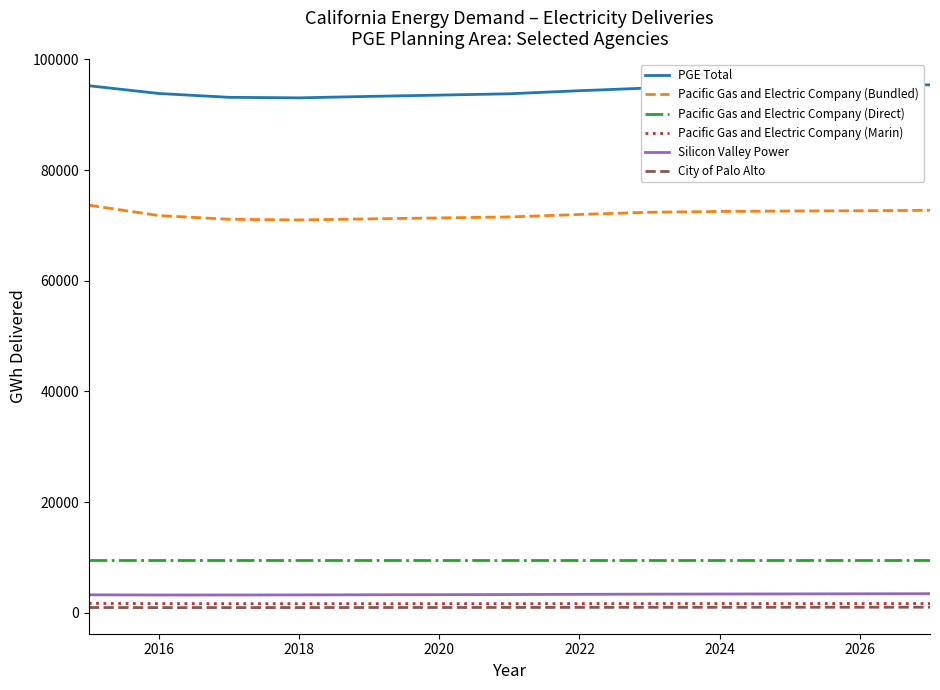

What is the lowest value of the PGE Total series?

93062.4